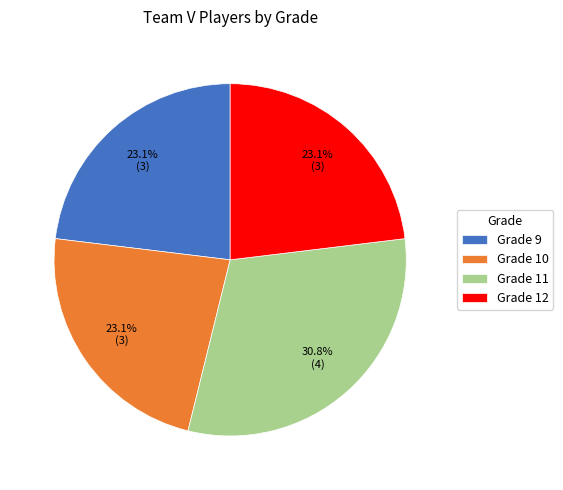

Is it true that Grade 12 is 23% of the pie?

True